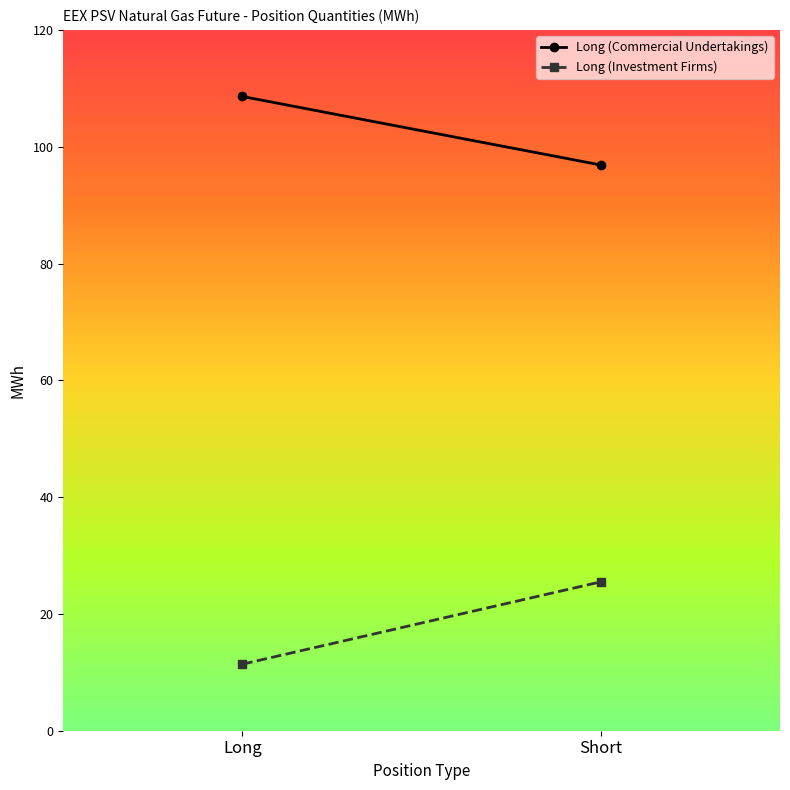

How many Long (Investment Firms) values are between 1139832 and 2549232?

2